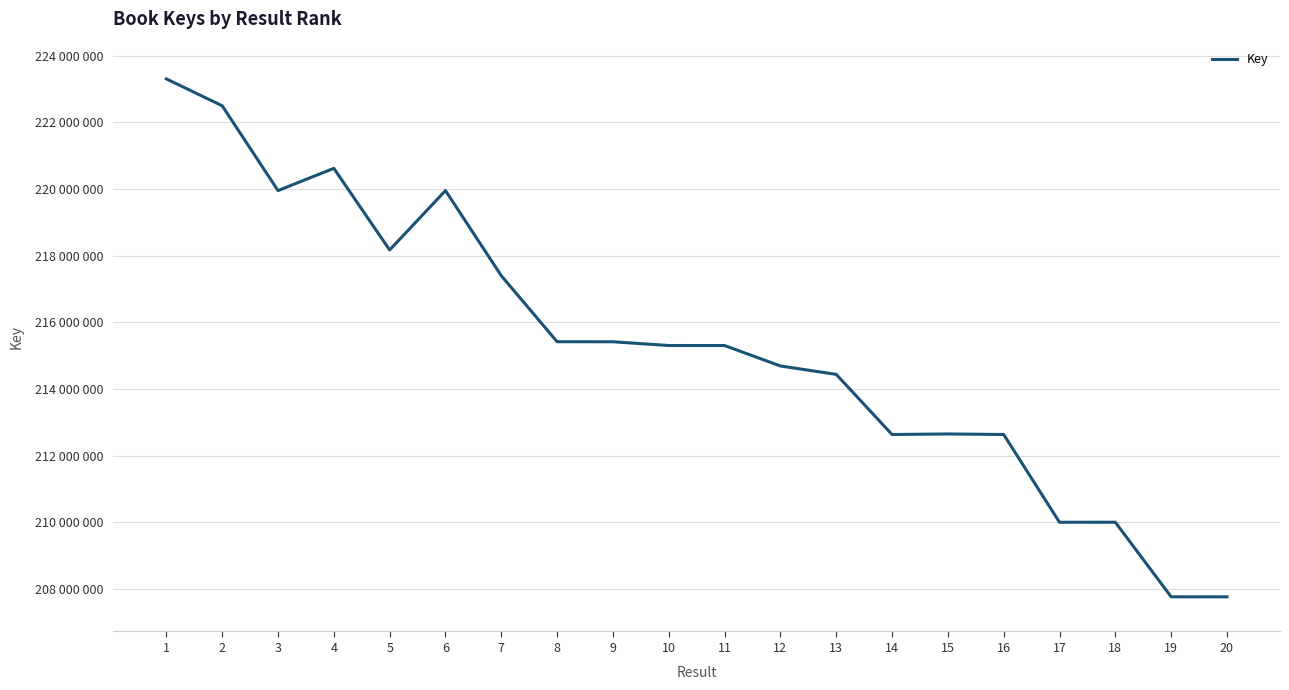

What is the value of the 13th point from the left?

214439589